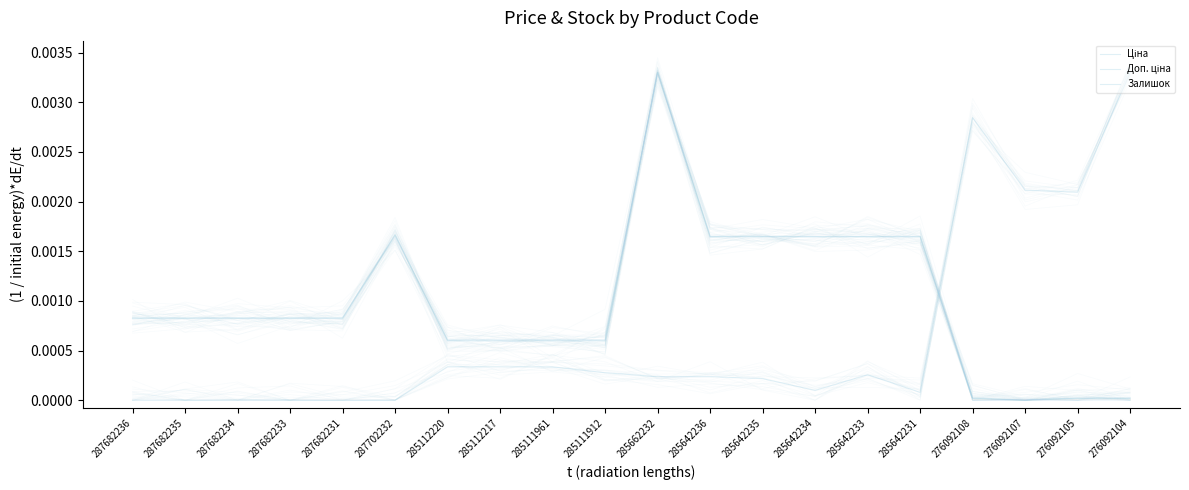

After their last crossing, which series has the higher values: Доп. ціна or Ціна?

Доп. ціна